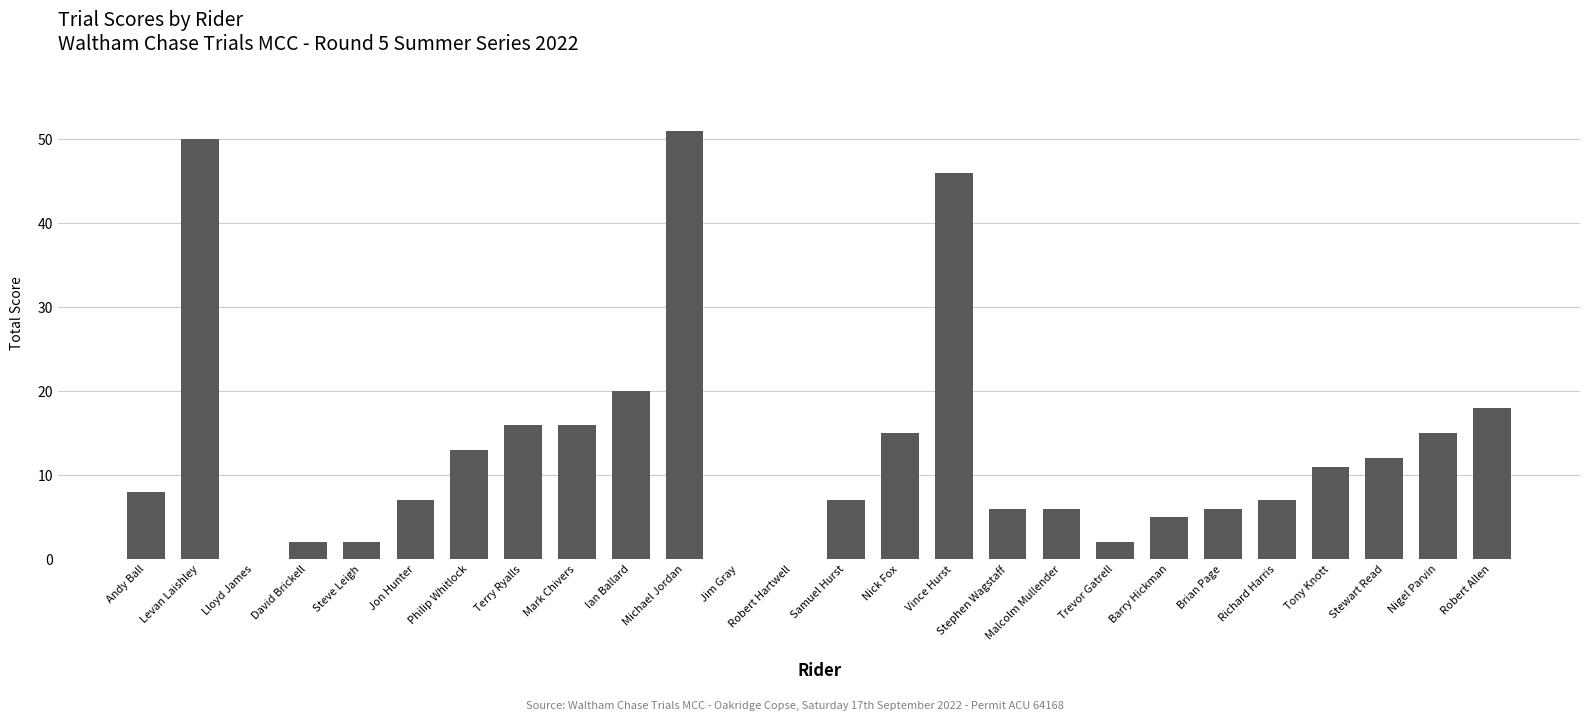

How many categories are shown in the chart?

26